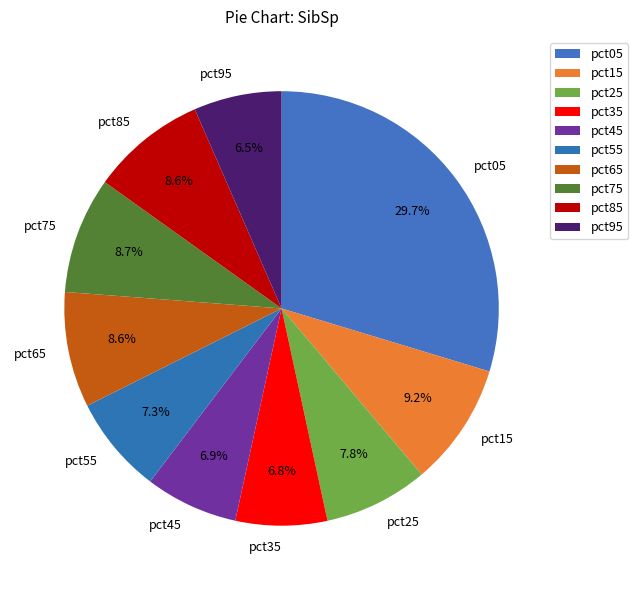

How many segments does this pie chart have?

10